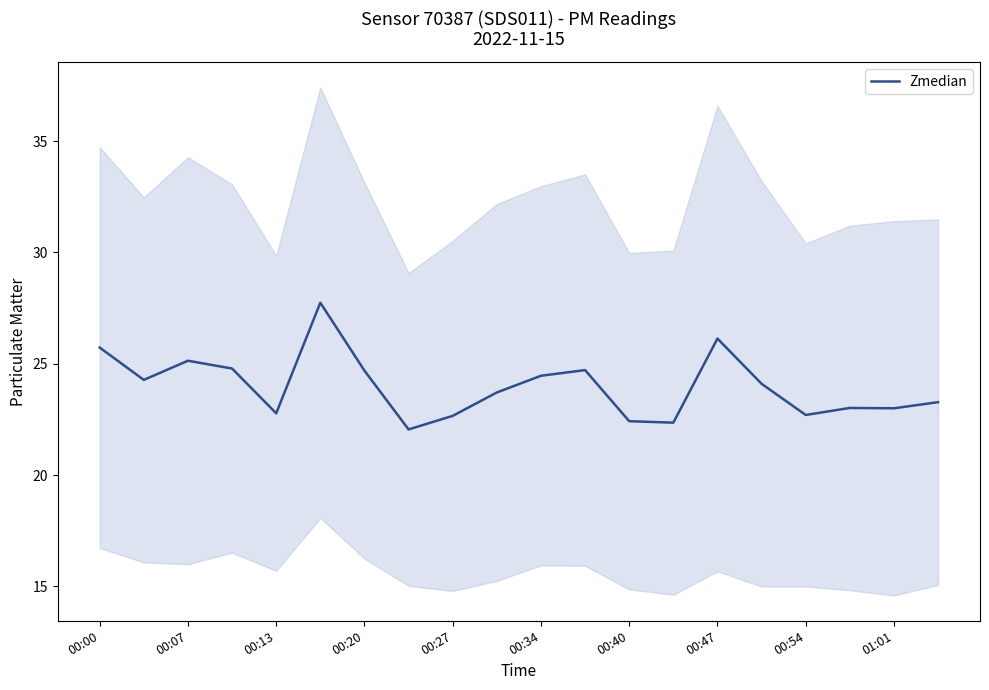

What is the maximum value for Zmedian?

27.7